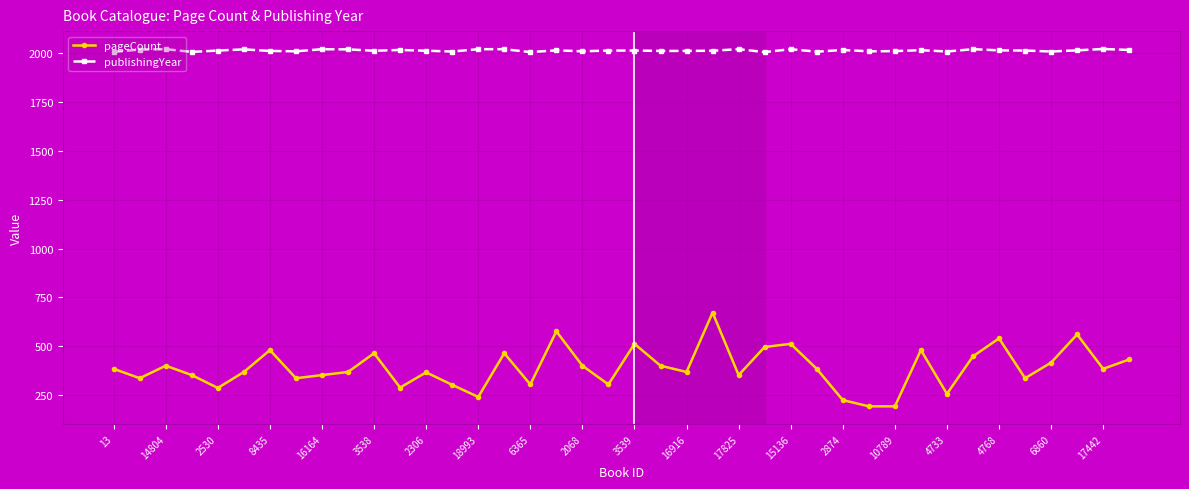

True or false: publishingYear and pageCount intersect in this chart.

False